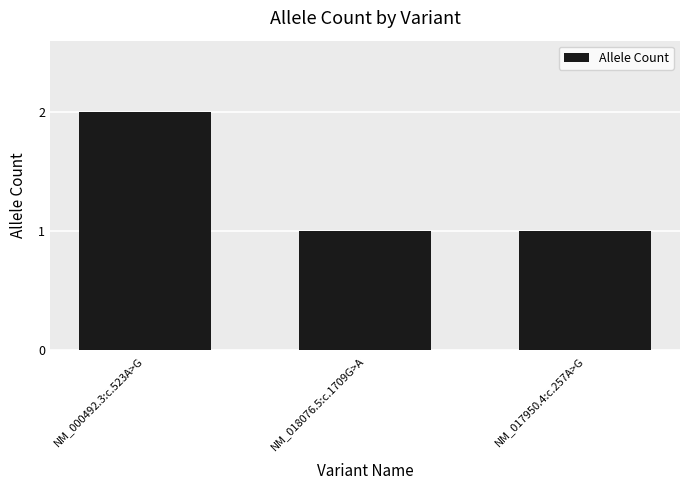

Reading right to left, extract all data points from this chart.

1	1	2